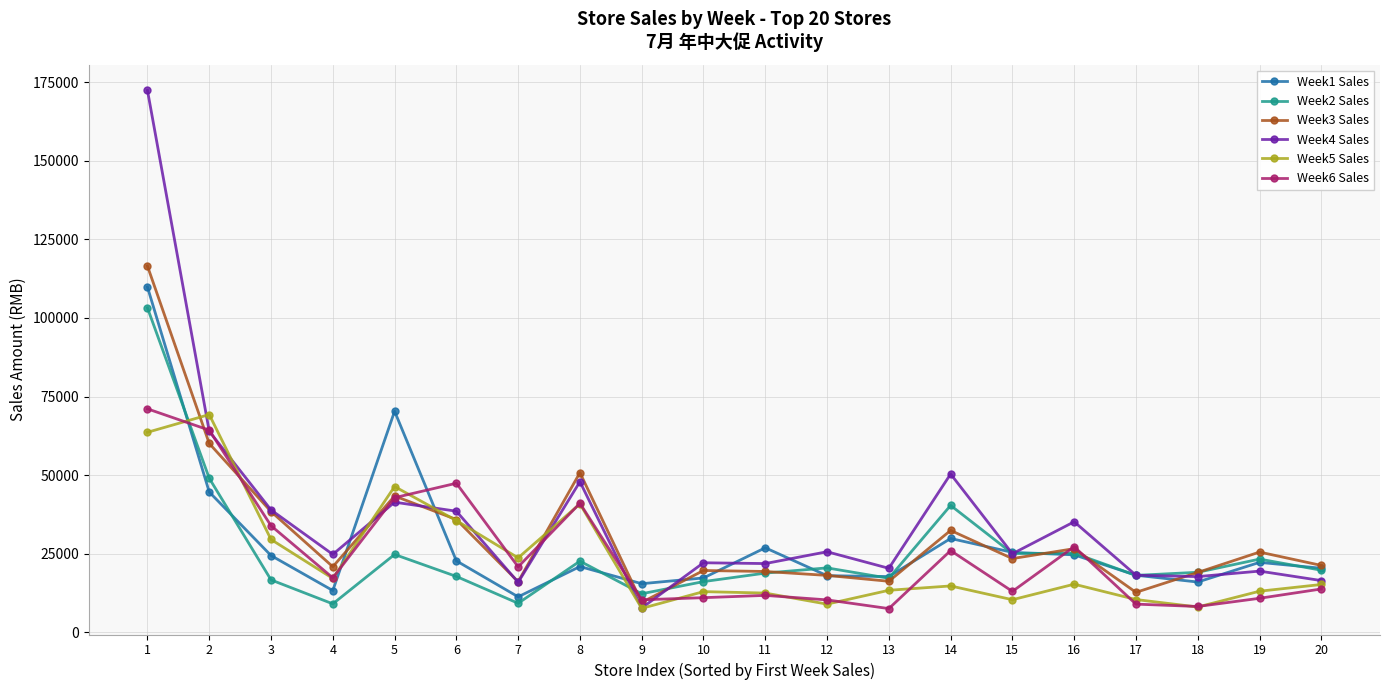

What are all the series names shown in the legend?

Week1 Sales, Week2 Sales, Week3 Sales, Week4 Sales, Week5 Sales, Week6 Sales